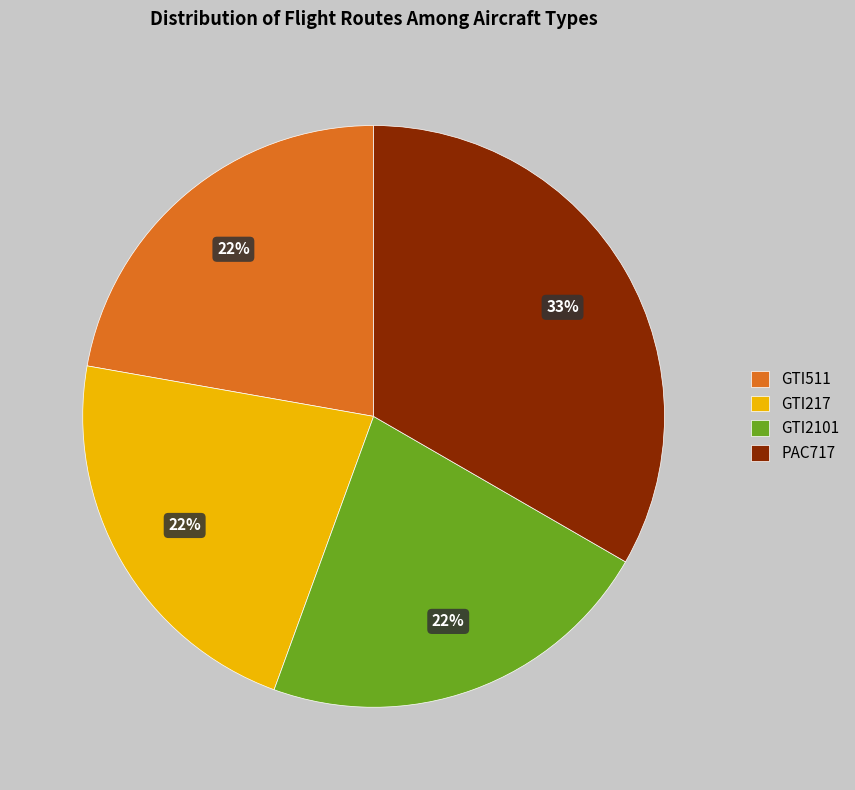

Is it true that GTI511 is 22% of the pie?

True